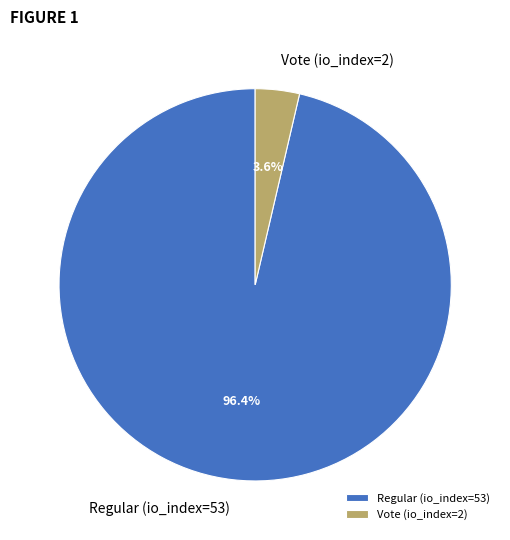

To the nearest percent, what percentage of the pie is Regular (io_index=53)?

96%